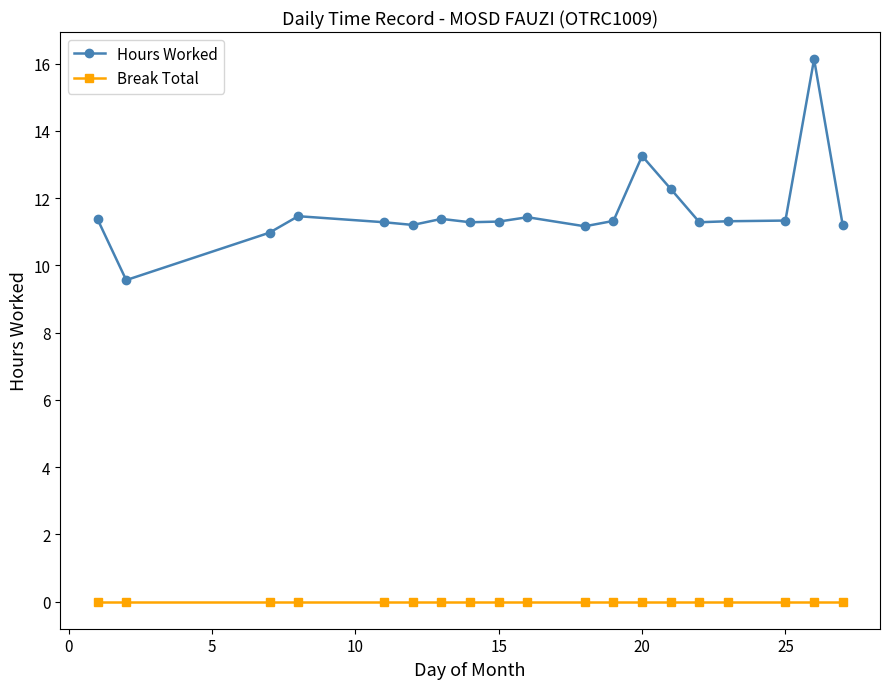

True or false: Break Total and Hours Worked intersect in this chart.

False